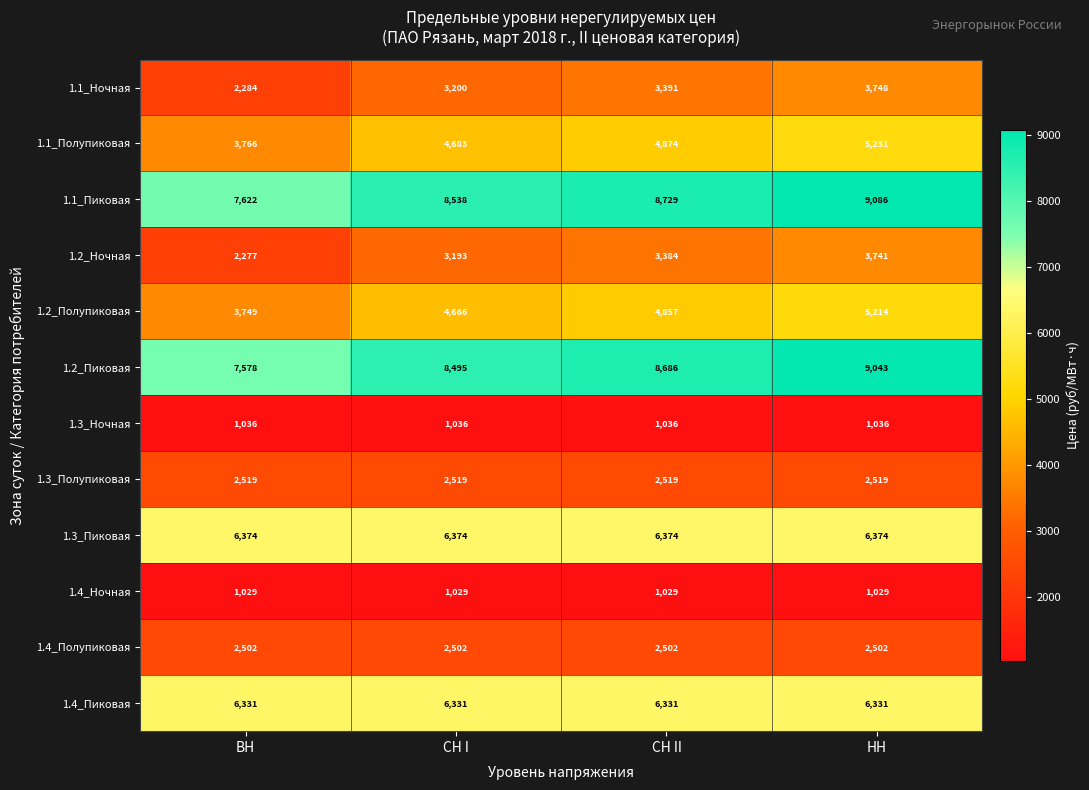

What is the sum of the 1.4_Ночная values at СН I and НН?

2058